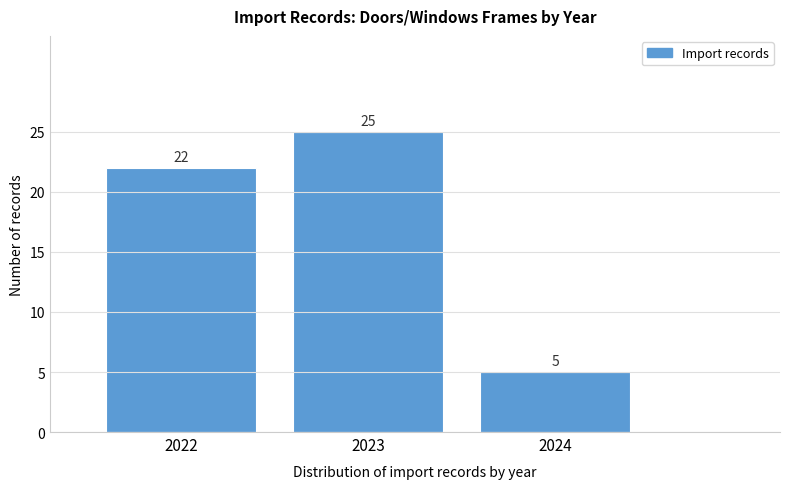

Reading left to right, extract all data points from this chart.

2022=22	2023=25	2024=5